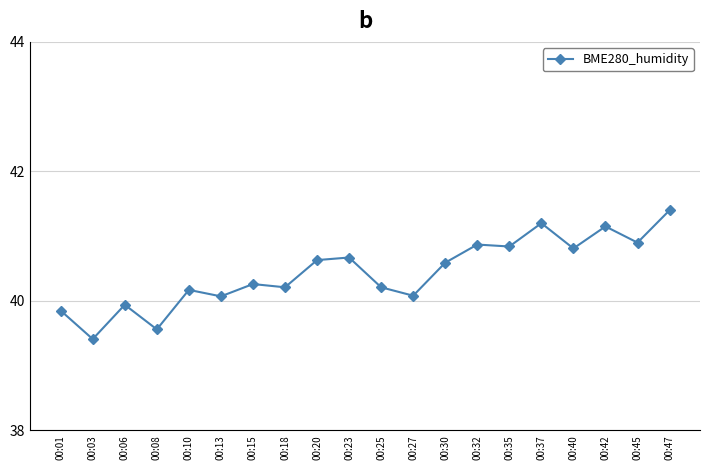

What is the sum of the values at 00:45 and 00:23?

81.6